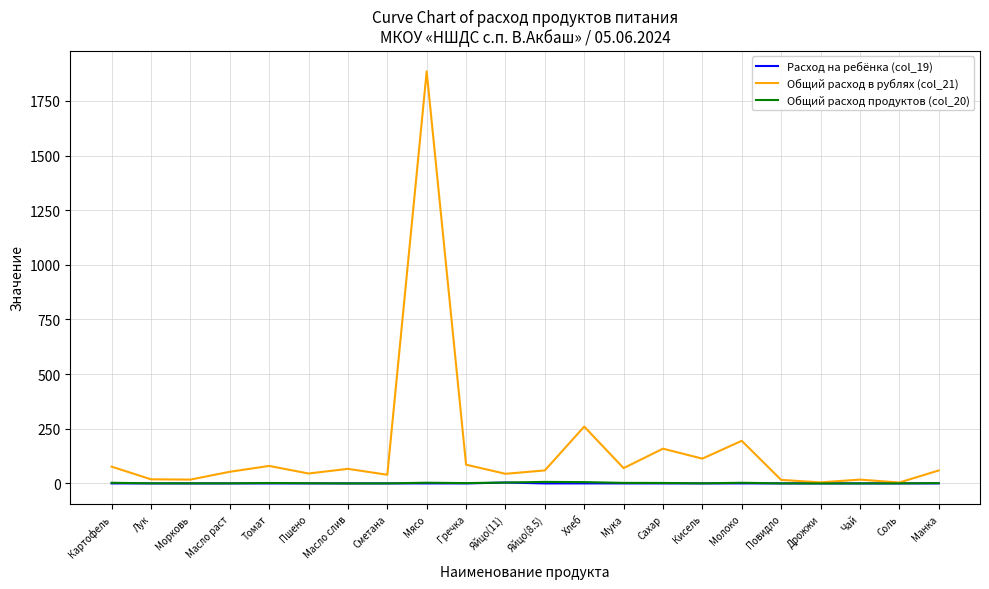

What is the maximum value for Общий расход в рублях (col_21)?

1885.0